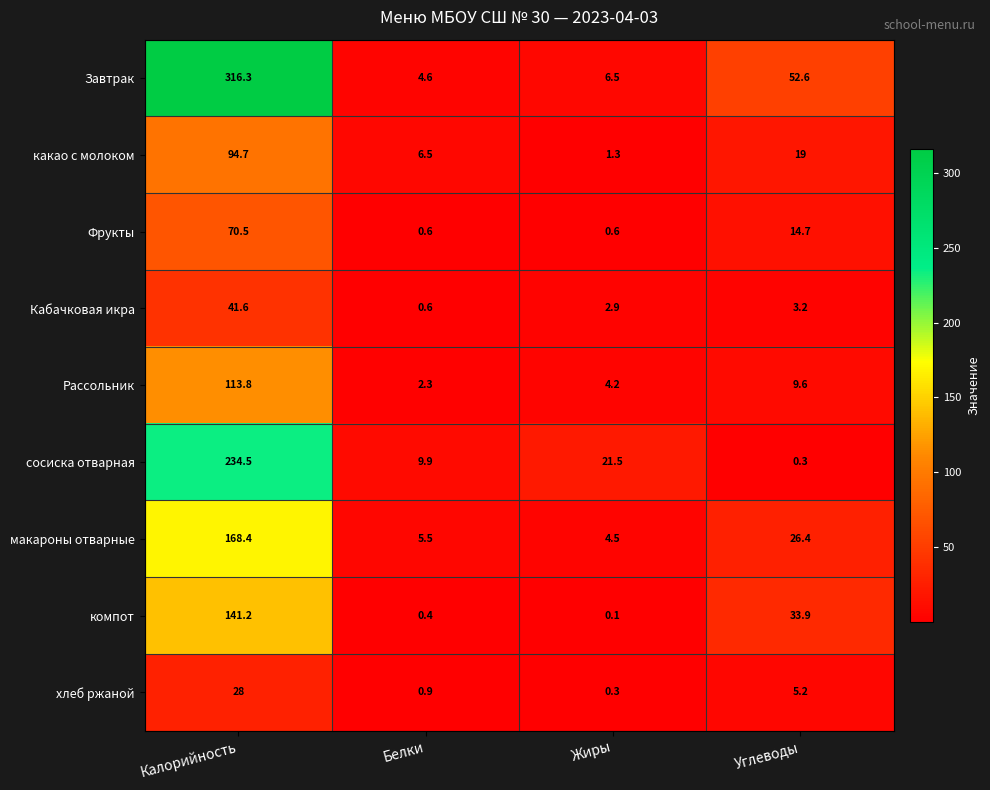

Which series changed the most between Белки and Углеводы?

Завтрак